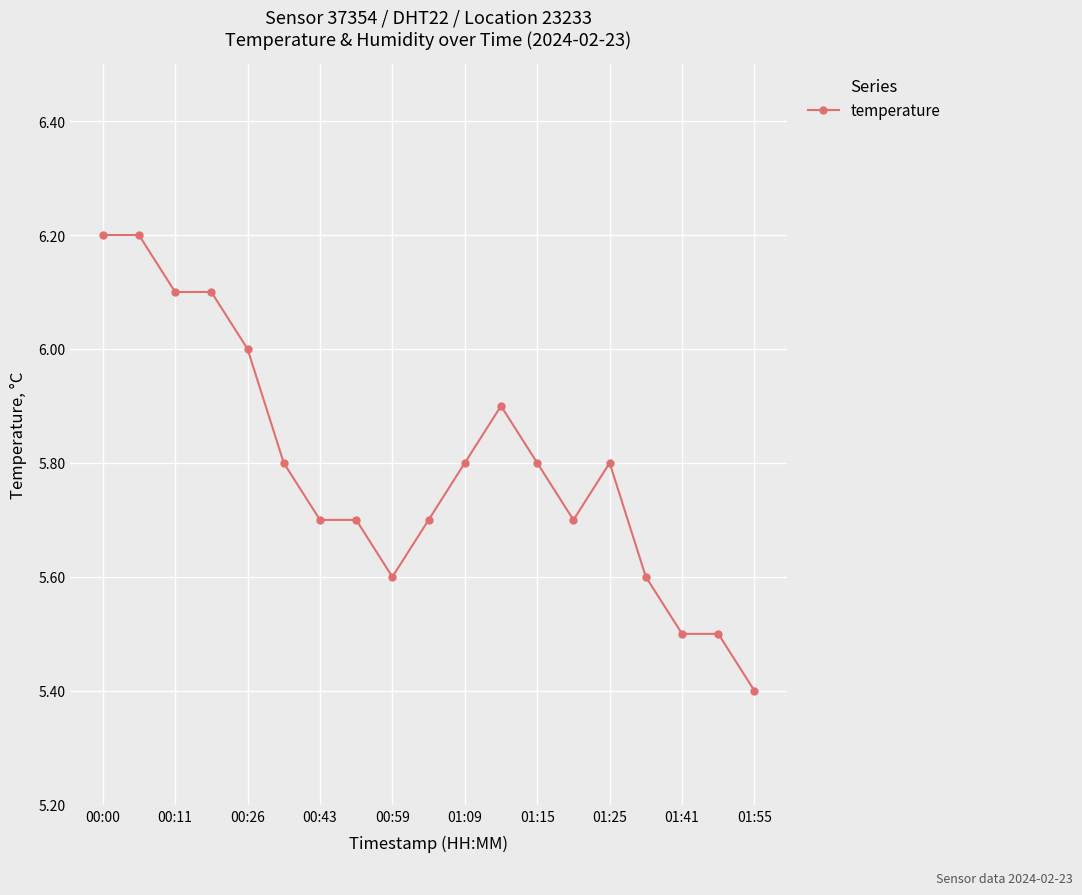

What is the minimum value shown in the chart?

5.4